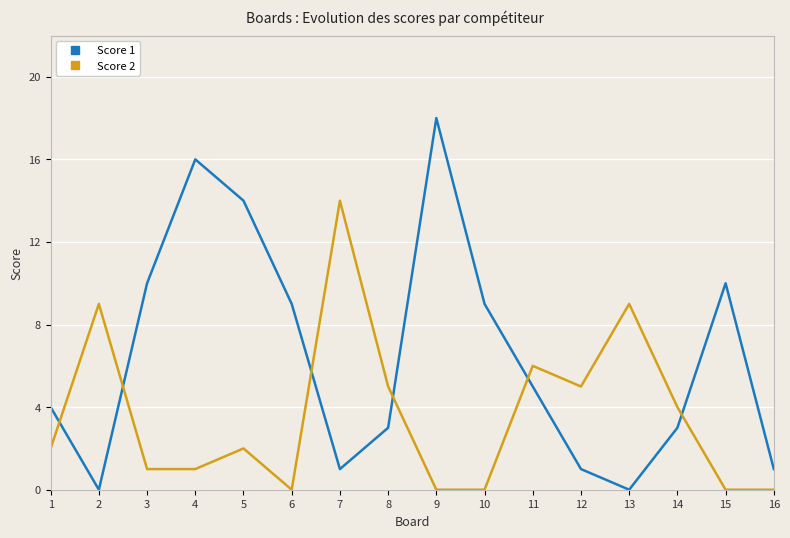

Which series has the widest spread of values?

Score 1